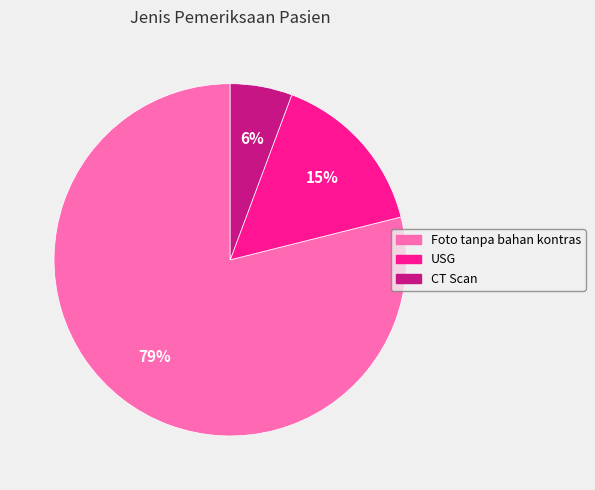

The CT Scan slice represents 6% of the pie. True or false?

True